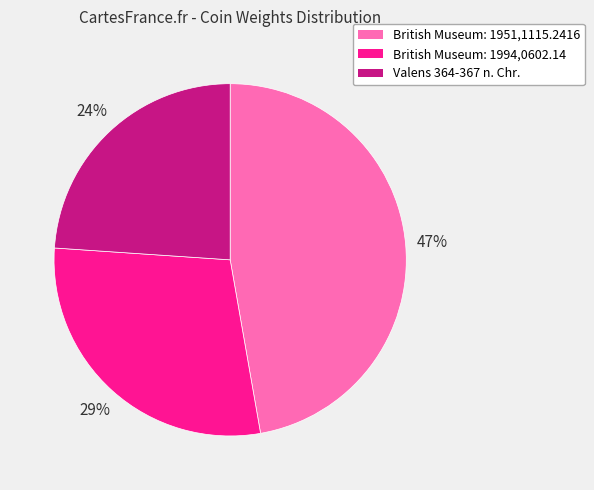

The Valens 364-367 n. Chr. slice represents 15% of the pie. True or false?

False